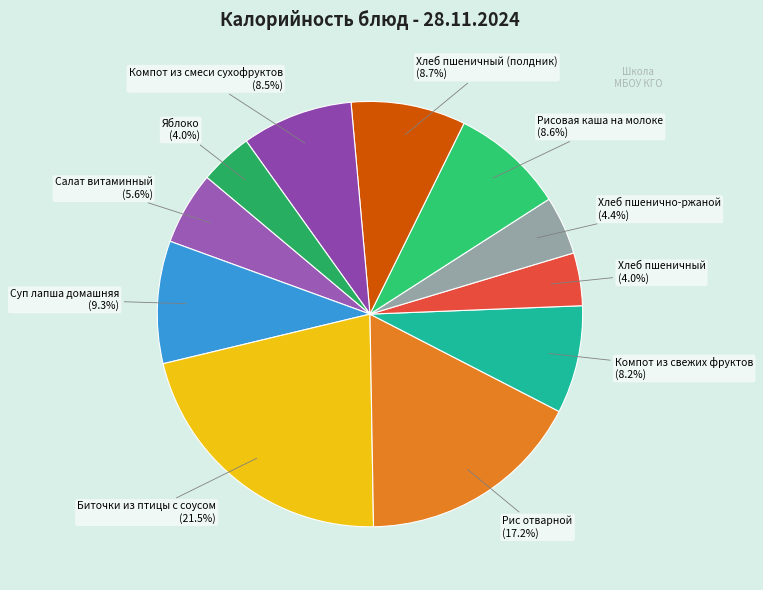

How many slices are in this pie chart?

11